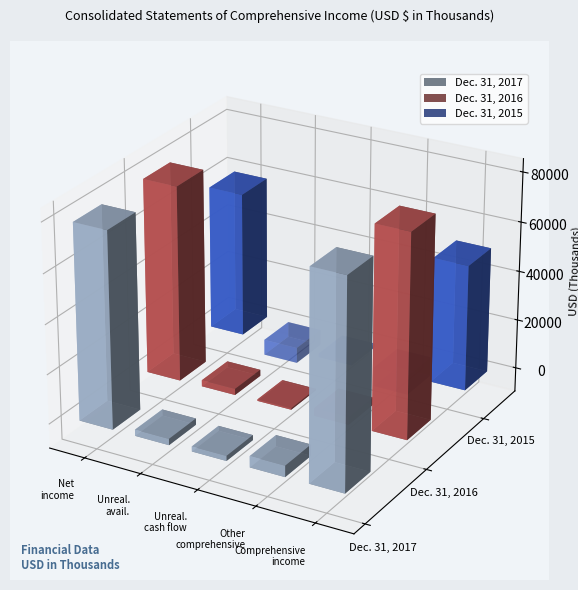

Reading left to right, what are all the values shown in this chart?

Dec. 31, 2017: Net income=78837	Net unrealized gains (losses) on available=2520	Net unrealized gains (losses) on cash flow=2013	Other comprehensive income (loss)=4533	Comprehensive income=83370
Dec. 31, 2016: Net income=78702	Net unrealized gains (losses) on available=2505	Net unrealized gains (losses) on cash flow=587	Other comprehensive income (loss)=3092	Comprehensive income=81794
Dec. 31, 2015: Net income=58583	Net unrealized gains (losses) on available=-6328	Net unrealized gains (losses) on cash flow=-1534	Other comprehensive income (loss)=-7862	Comprehensive income=50721